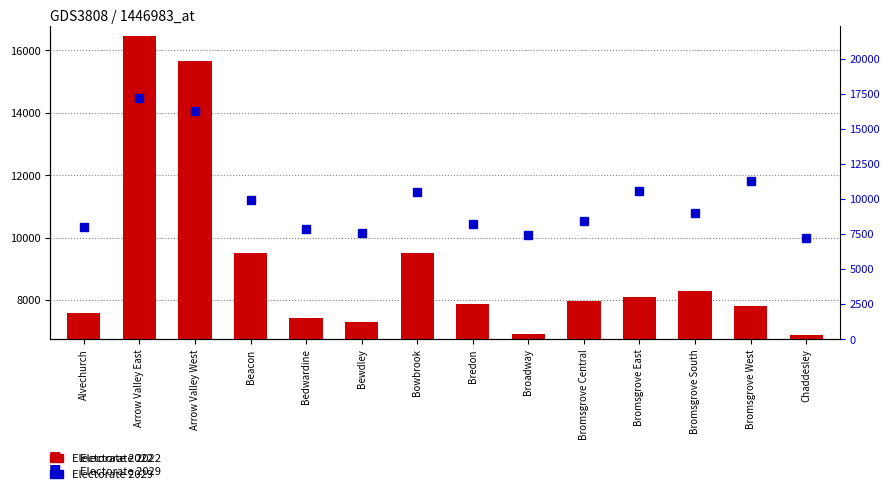

The value of Electorate 2029 at Arrow Valley West is 8266. True or false?

False